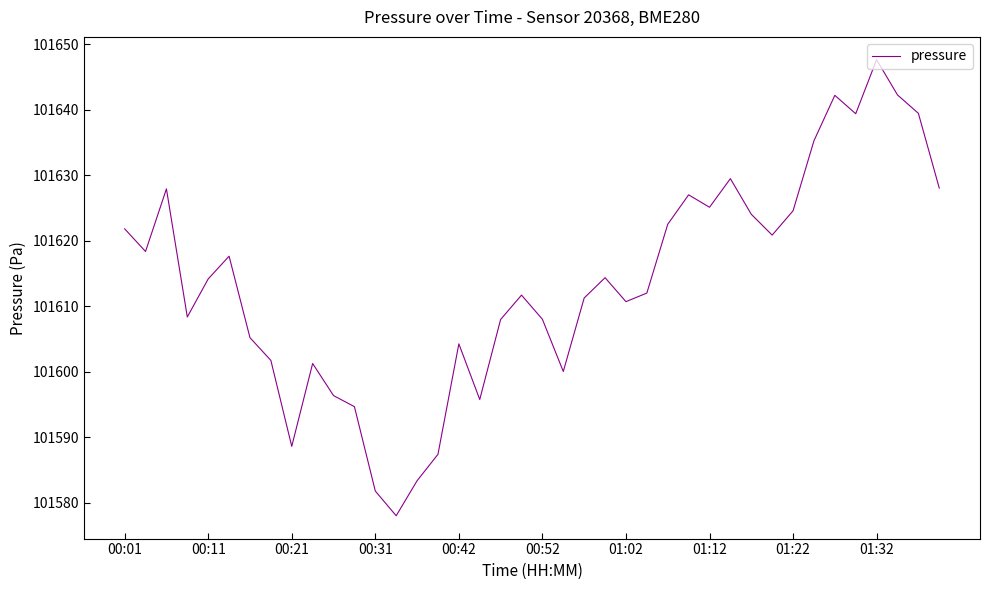

What is the greatest value displayed?

101647.7